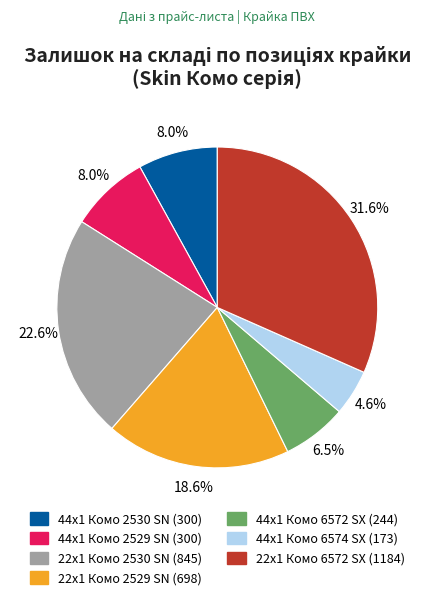

How many slices are in this pie chart?

7